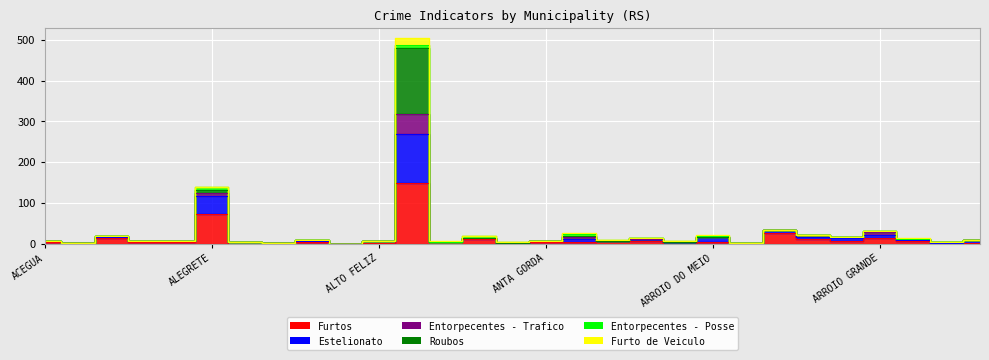

Is it true that Estelionato equals 8 at AUREA?

True